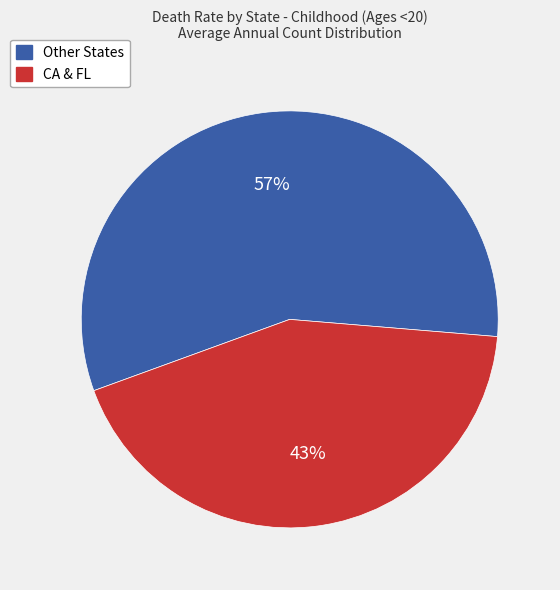

To the nearest percent, what is the average slice percentage?

50%